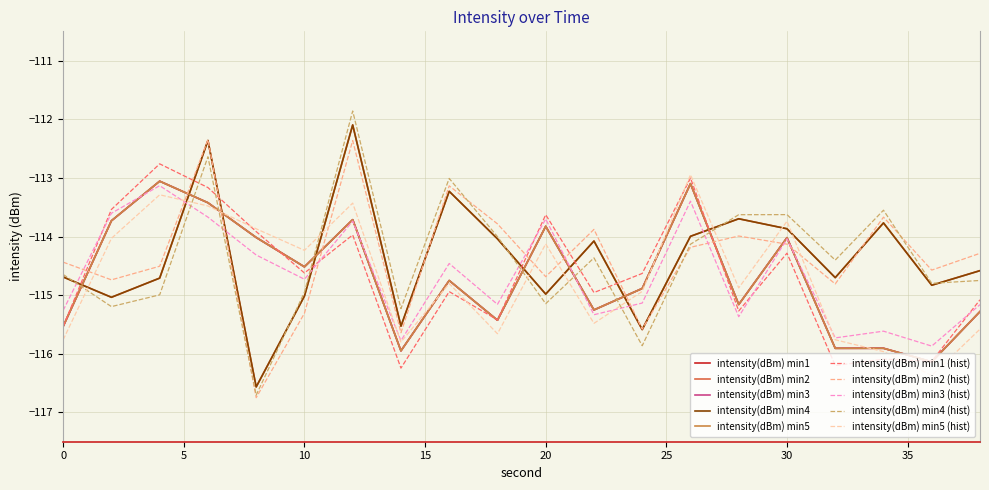

Does the chart display data point markers on the line(s)?

No